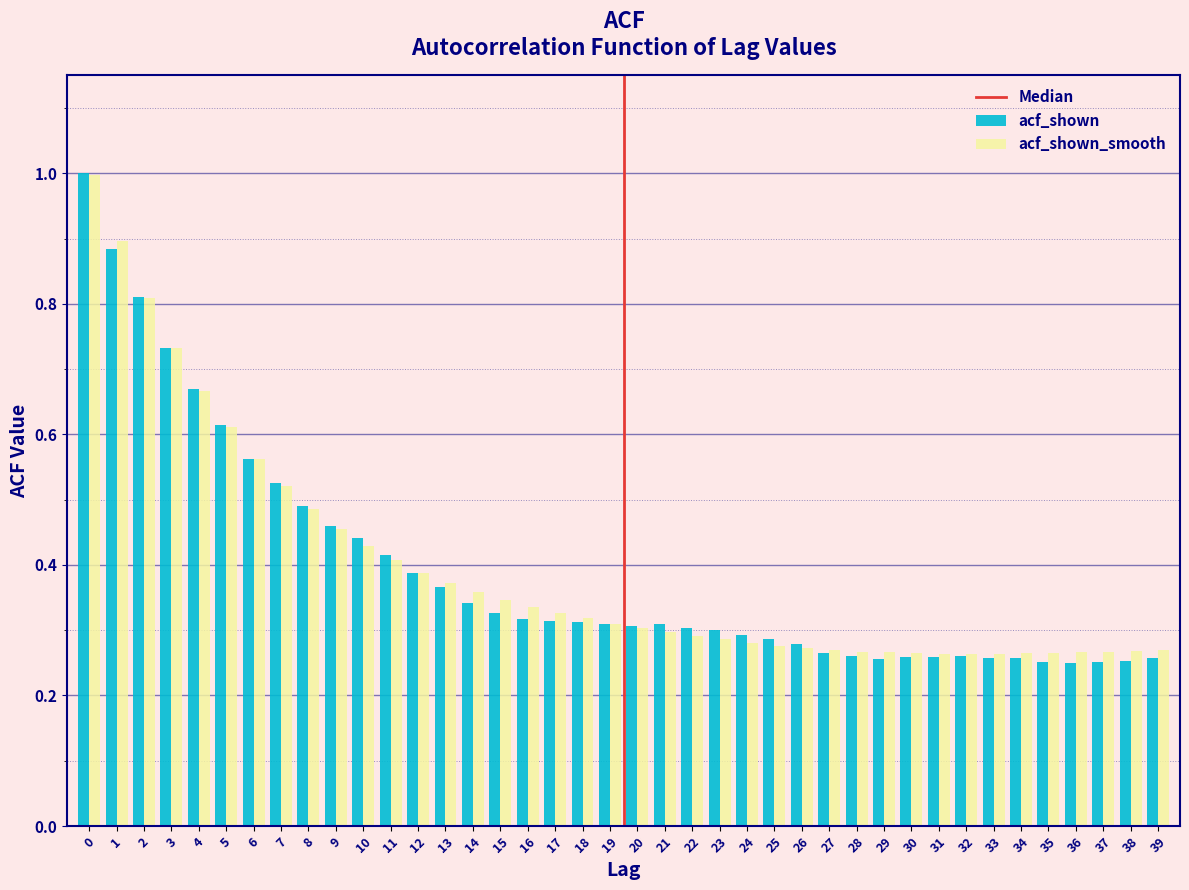

True or false: acf_shown has a value of 0.3 at 38.

True